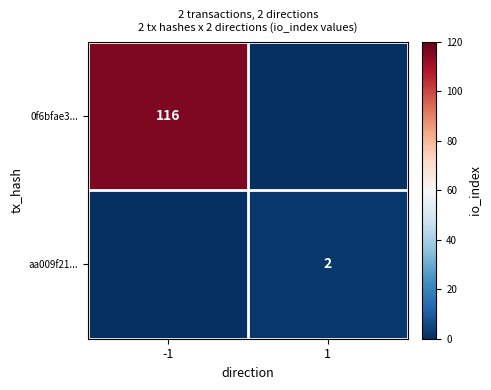

The value of aa009f21... at 1 is 3. True or false?

False